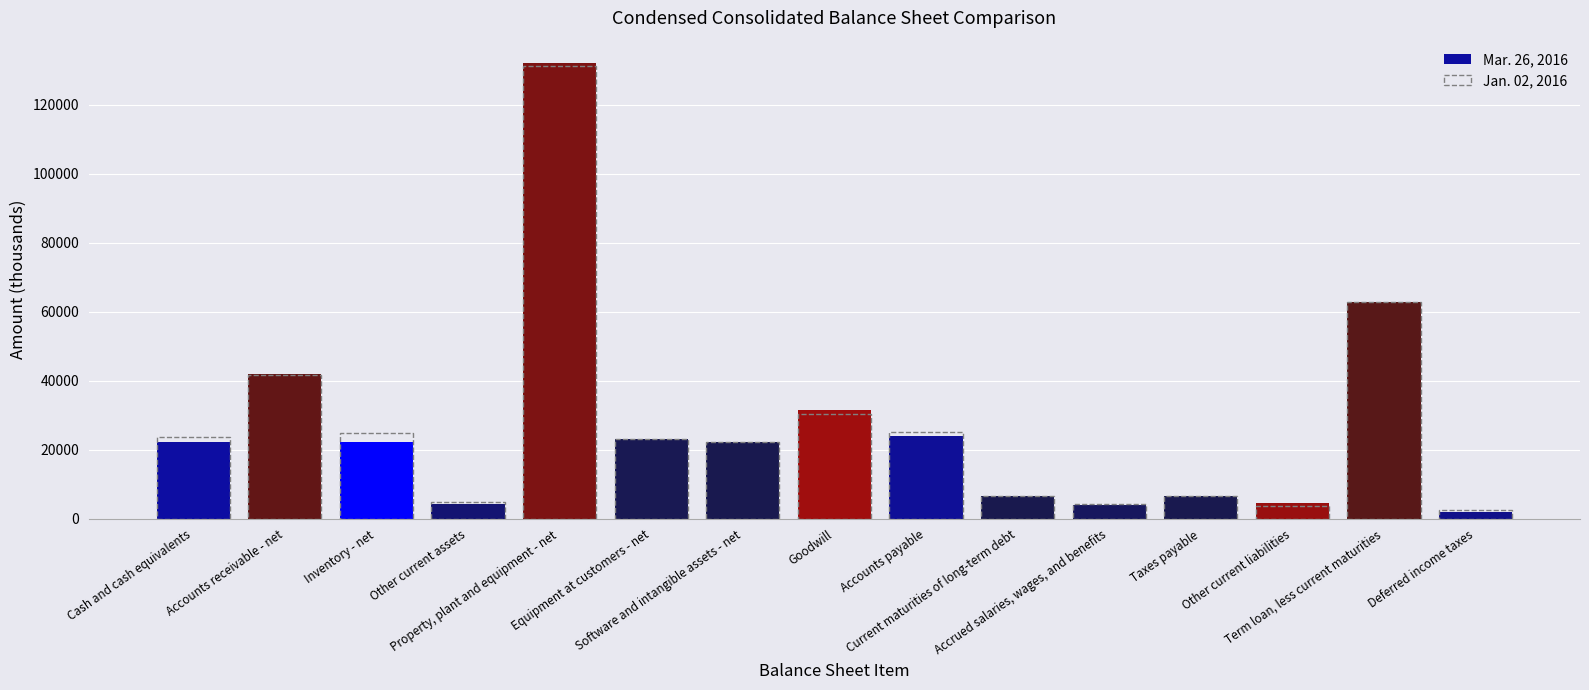

What are all the series names shown in the legend?

Mar. 26, 2016, Jan. 02, 2016